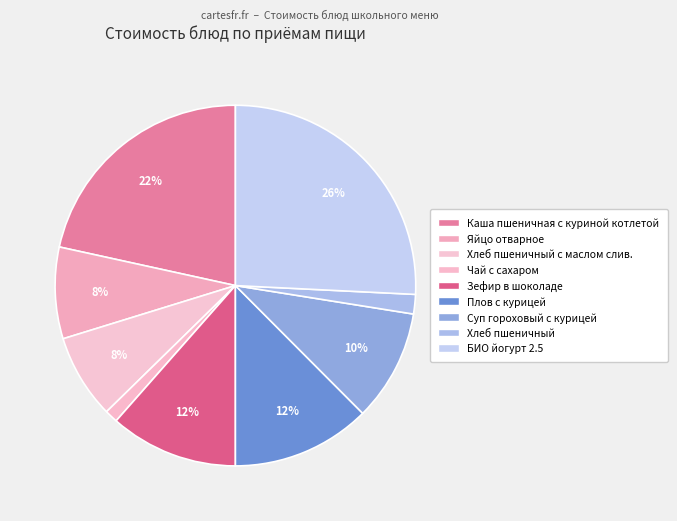

How many segments does this pie chart have?

9